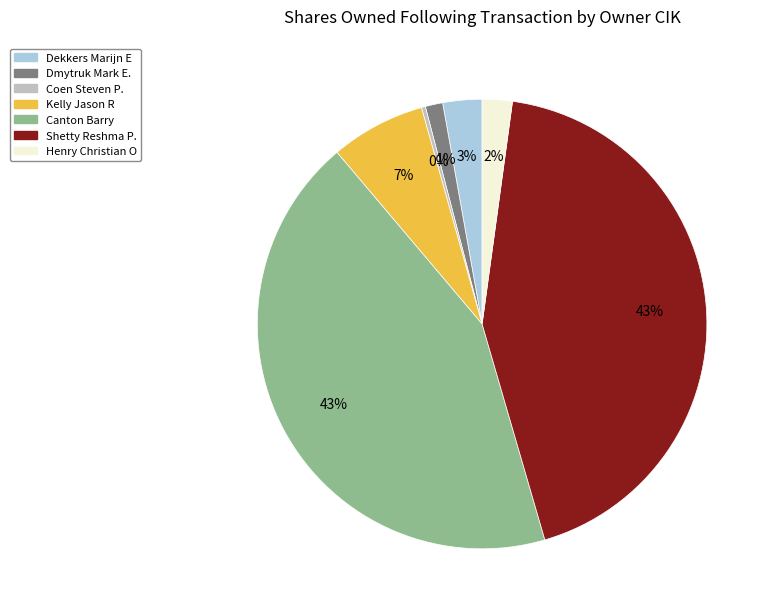

Count the number of slices in the pie.

7